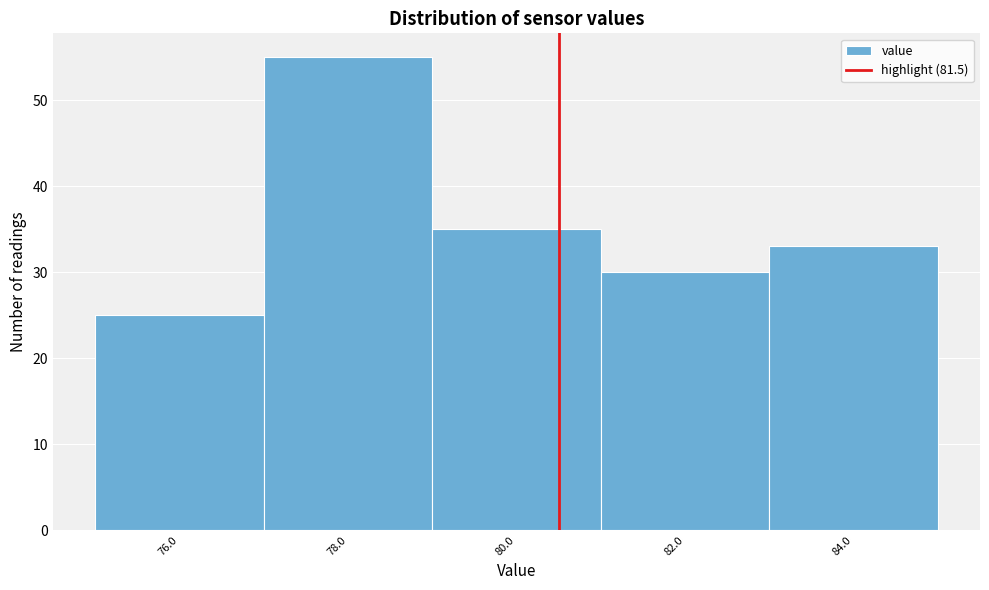

Reading right to left, list all the values displayed in this chart.

84.0=33	82.0=30	80.0=35	78.0=55	76.0=25